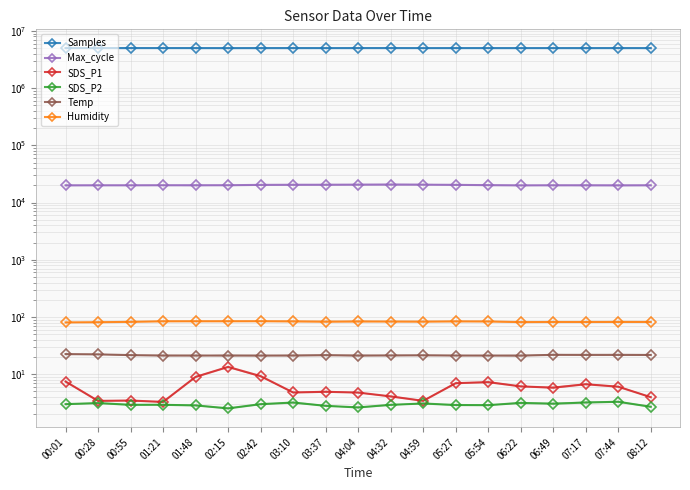

What are all the series names shown in the legend?

Samples, Max_cycle, SDS_P1, SDS_P2, Temp, Humidity